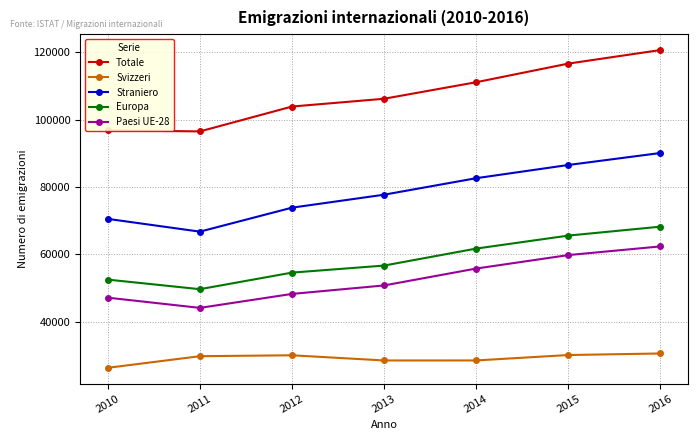

What is the total value across all series at 2015?

358600